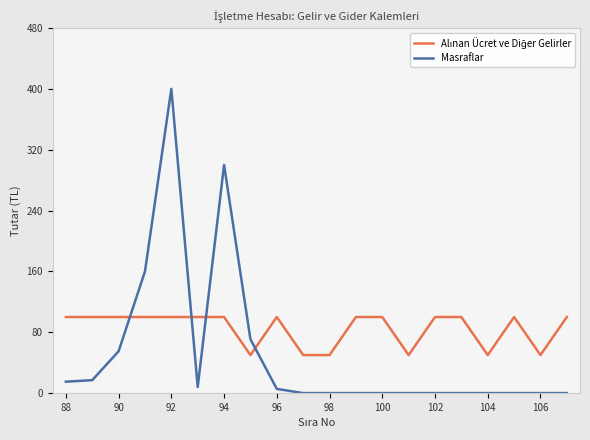

Which series has the largest range (max minus min)?

Masraflar